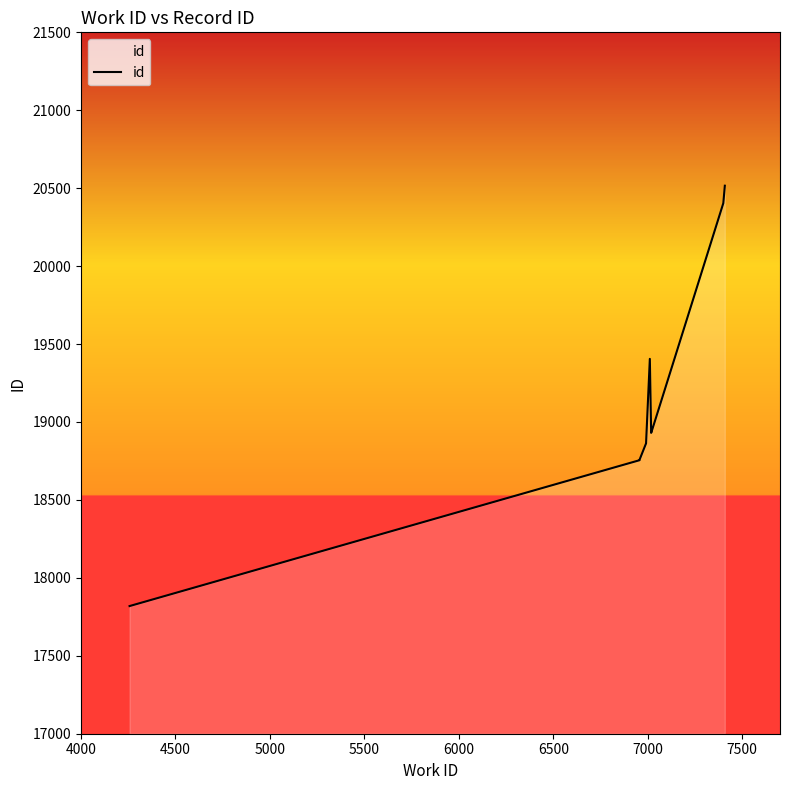

What is the difference between the second highest and minimum values?

2585